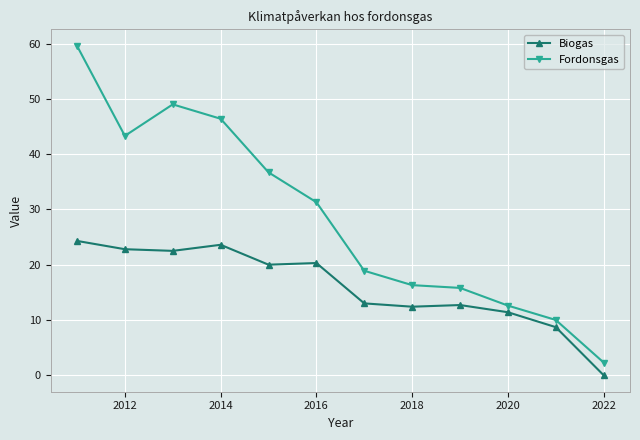

At how many categories does at least one series exceed 40?

4